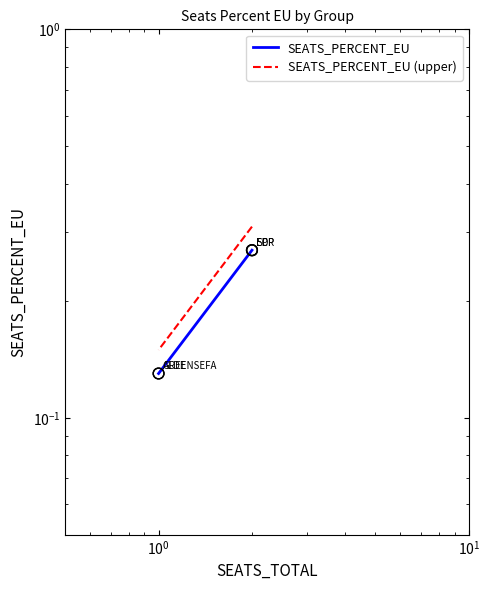

At how many categories does at least one series exceed 0?

5